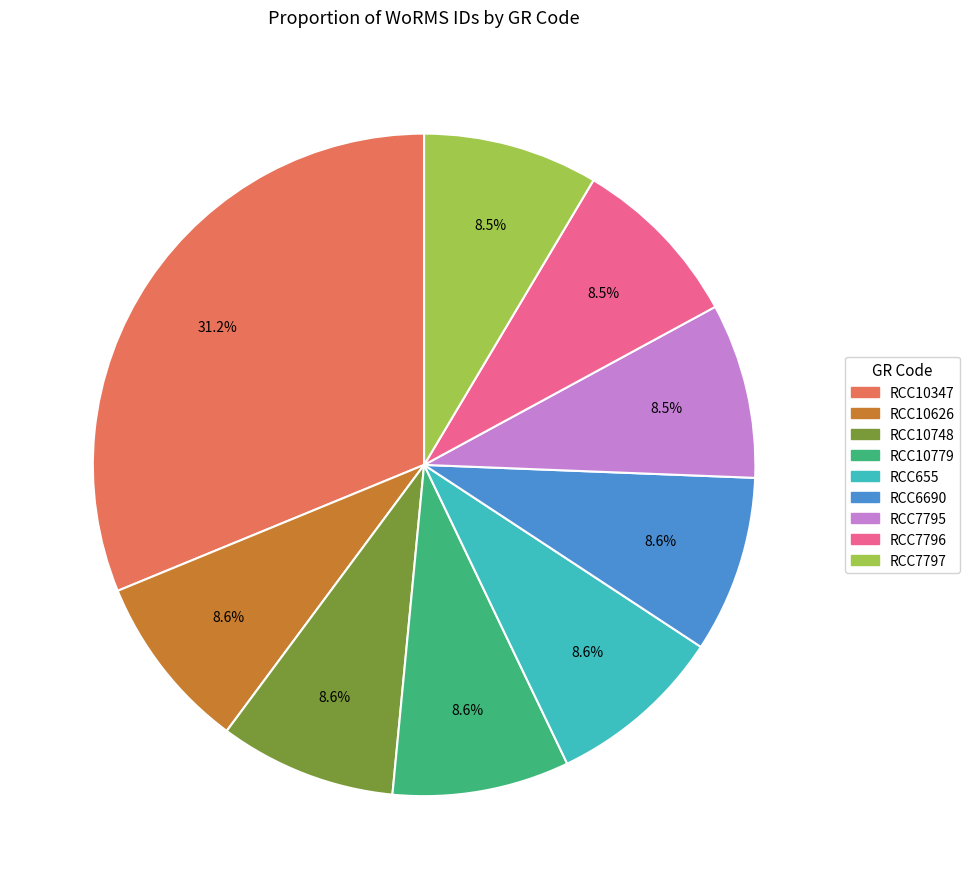

To the nearest percent, what is the difference between the RCC7796 and RCC10347 slice percentages?

23%